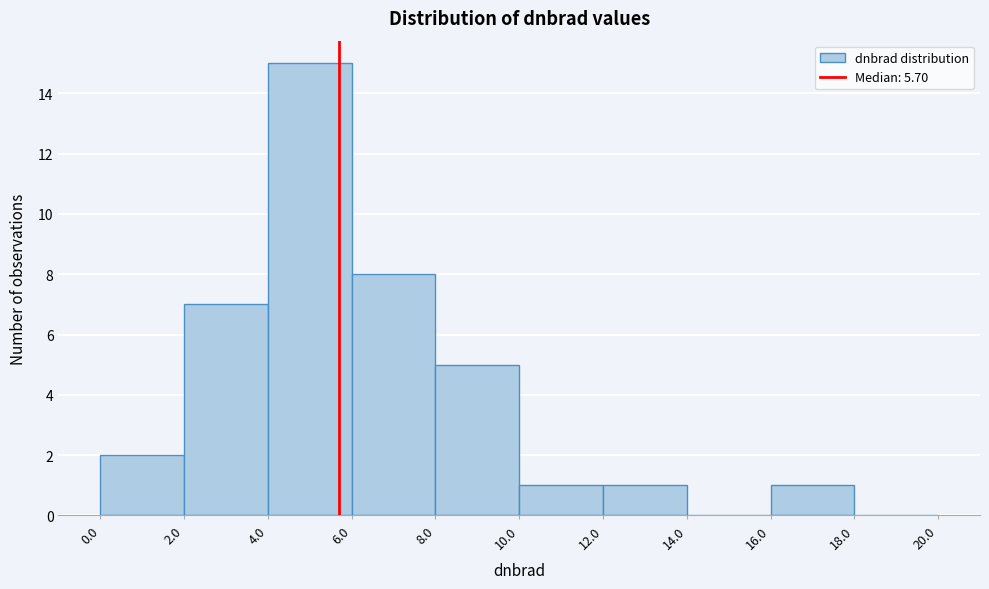

How tall is the bar that spans 4.0 to 6.0 on the x-axis? The values are not printed on the chart, so give them approximately, as read against the axis.

15